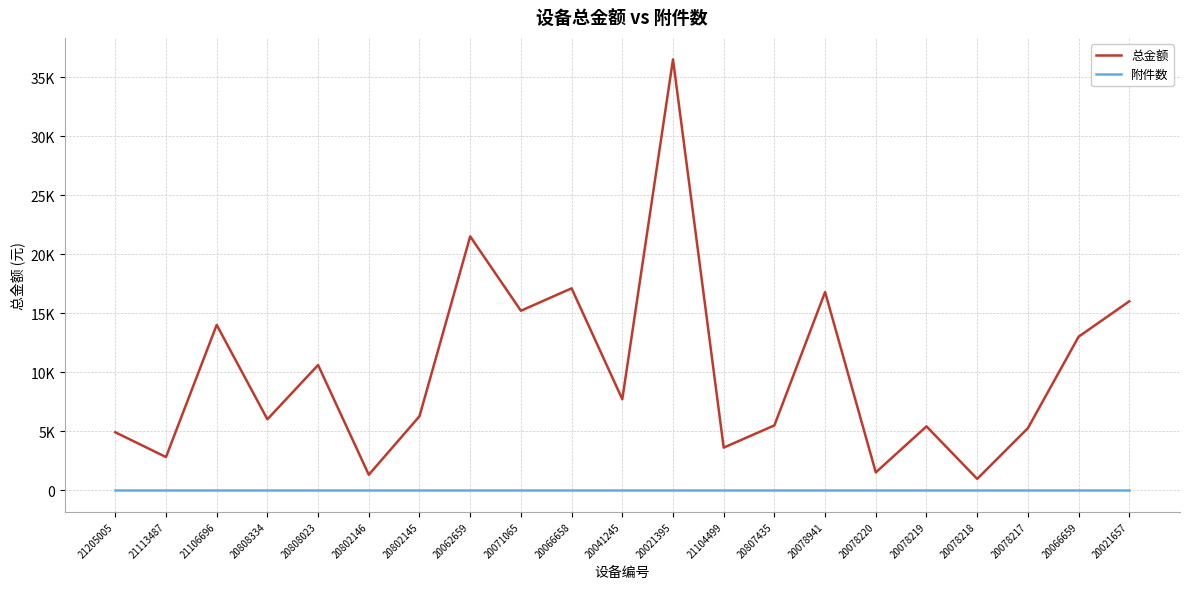

What is the sum of the 总金额 values at 20078218 and 20078219?

6350